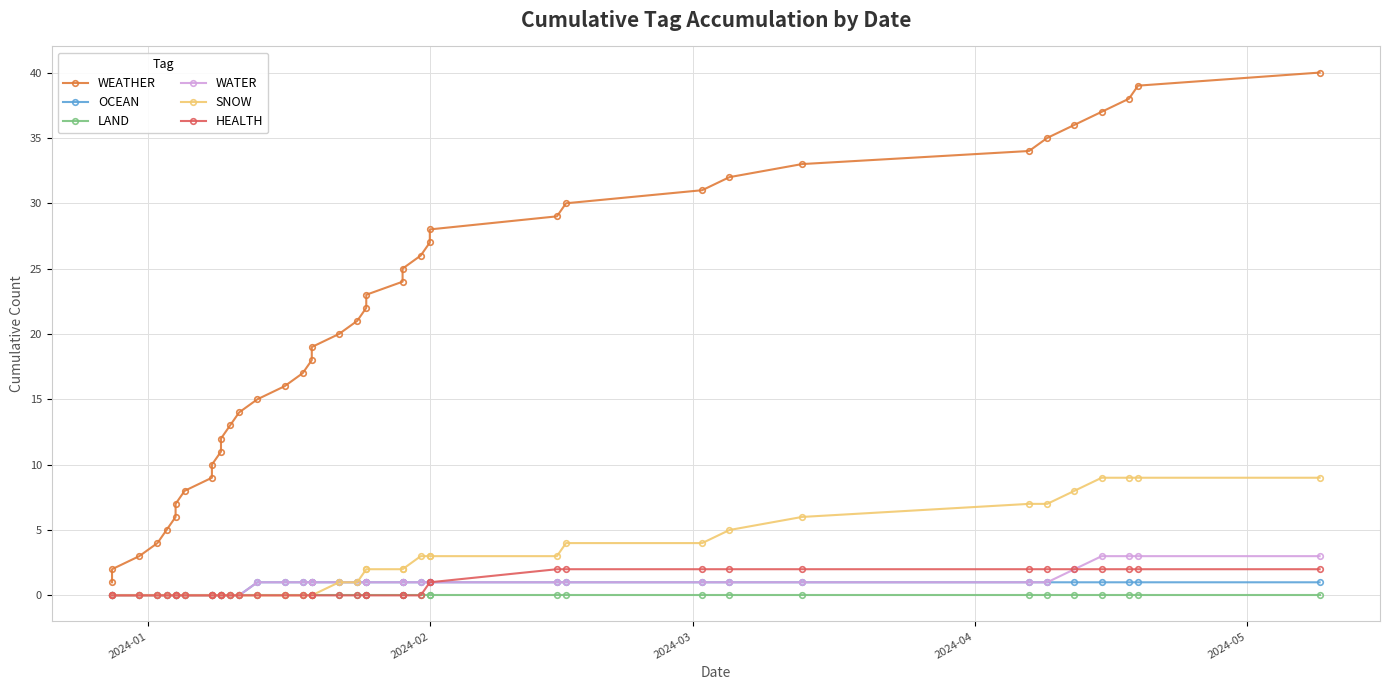

True or false: WEATHER has a value of 13 at 9.

False